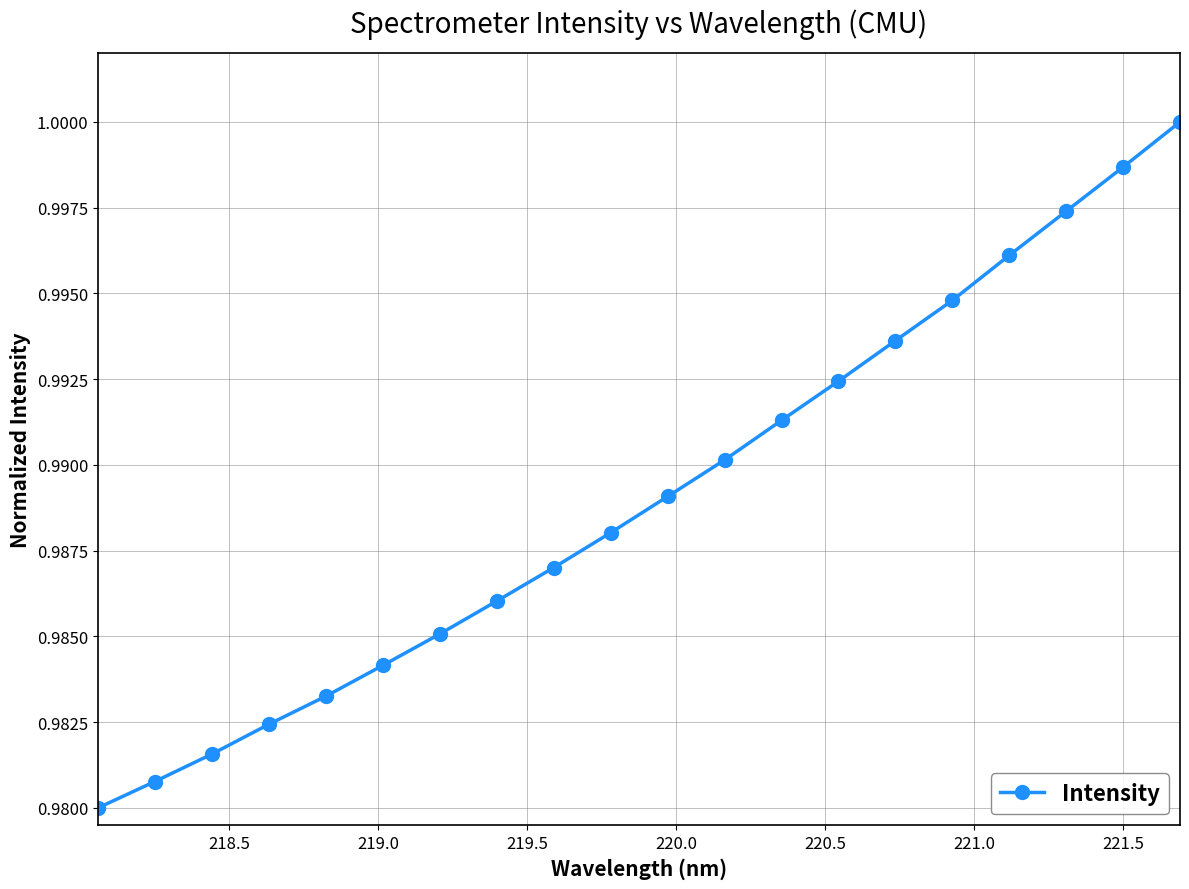

What is the sum of all values?

19.8